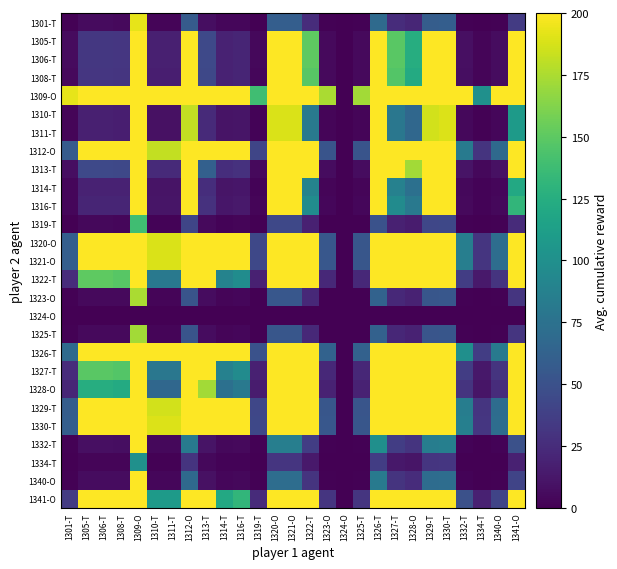

What is the total value across all series at 1313-T?

5757.6